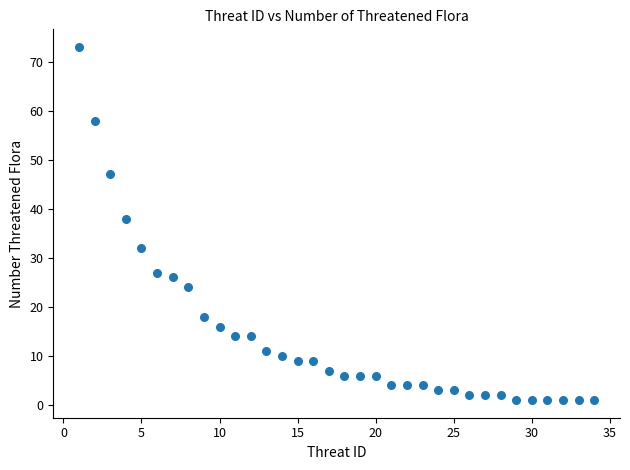

What is the range of X values (max minus min)?

33